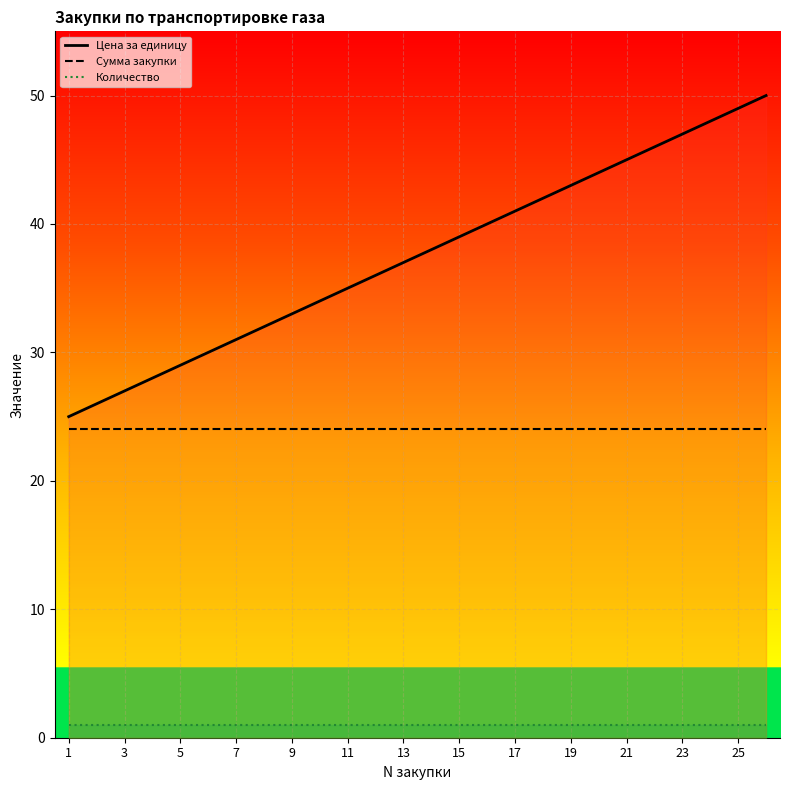

Reading right to left, extract all data points from this chart.

Цена за единицу: 50	49	48	47	46	45	44	43	42	41	40	39	38	37	36	35	34	33	32	31	30	29	28	27	26	25
Количество: 1	1	1	1	1	1	1	1	1	1	1	1	1	1	1	1	1	1	1	1	1	1	1	1	1	1
Сумма закупки: 24	24	24	24	24	24	24	24	24	24	24	24	24	24	24	24	24	24	24	24	24	24	24	24	24	24